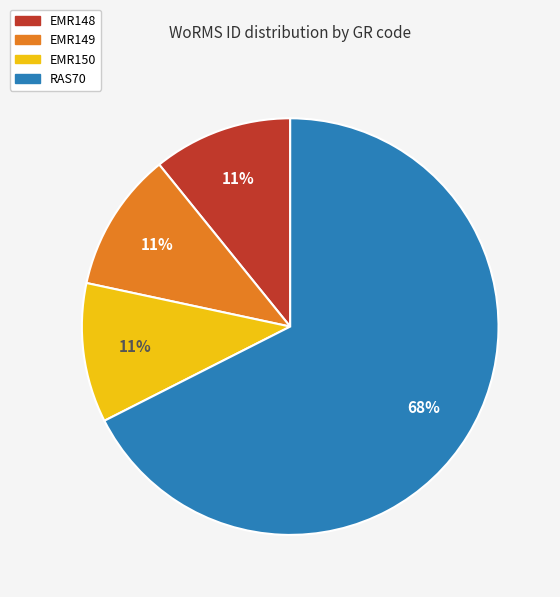

What percentage is the EMR149 slice, to the nearest percent?

11%